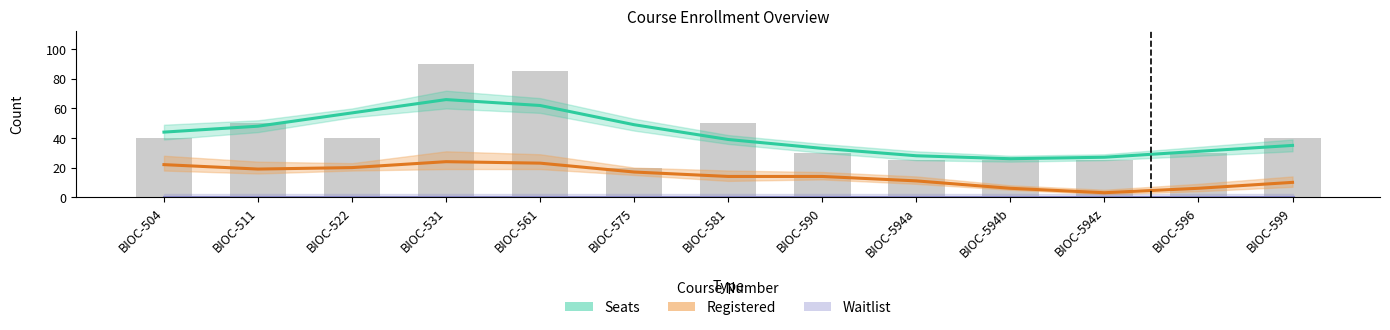

What are all the series names shown in the legend?

Seats, Registered, Waitlist